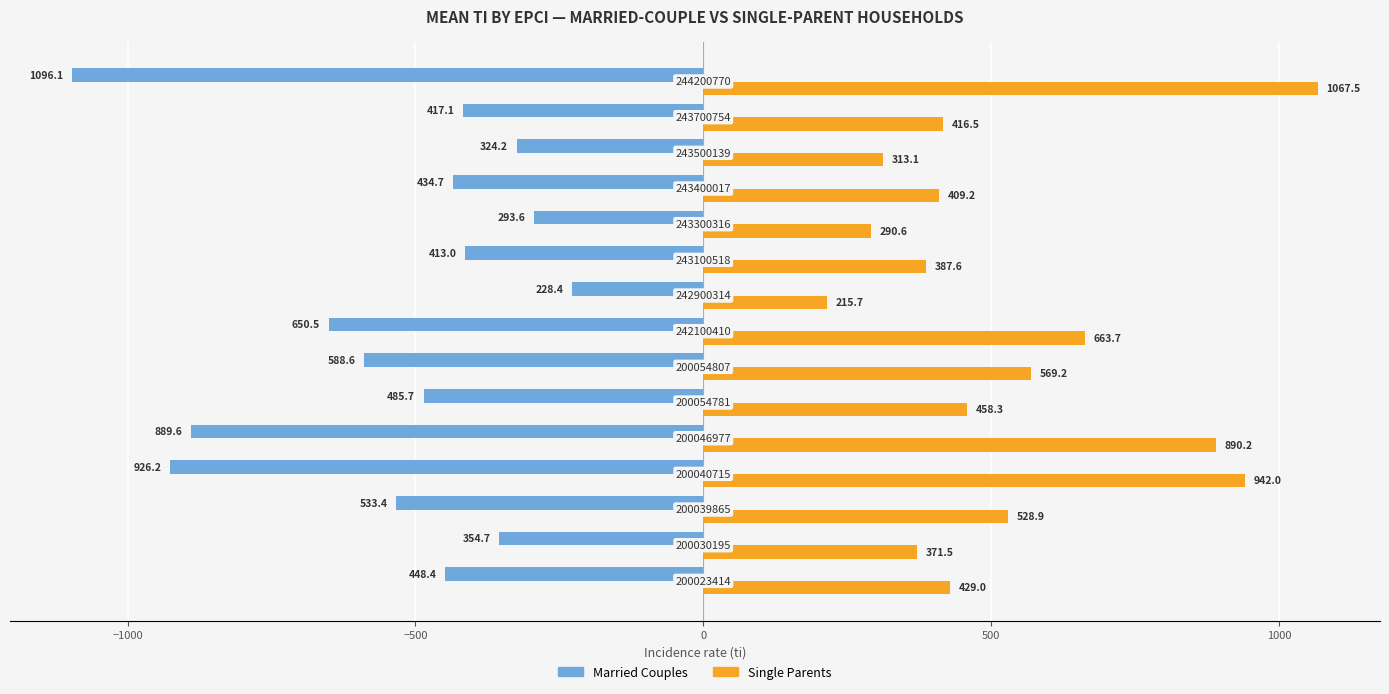

What are all the series names shown in the legend?

Married Couples, Single Parents